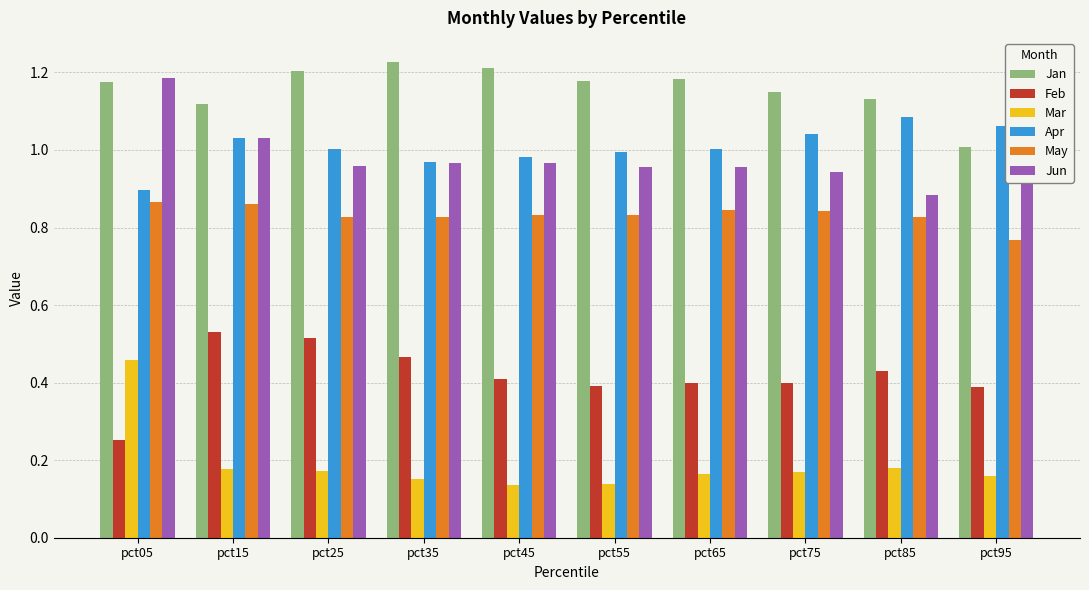

How many data points does each series have?

10